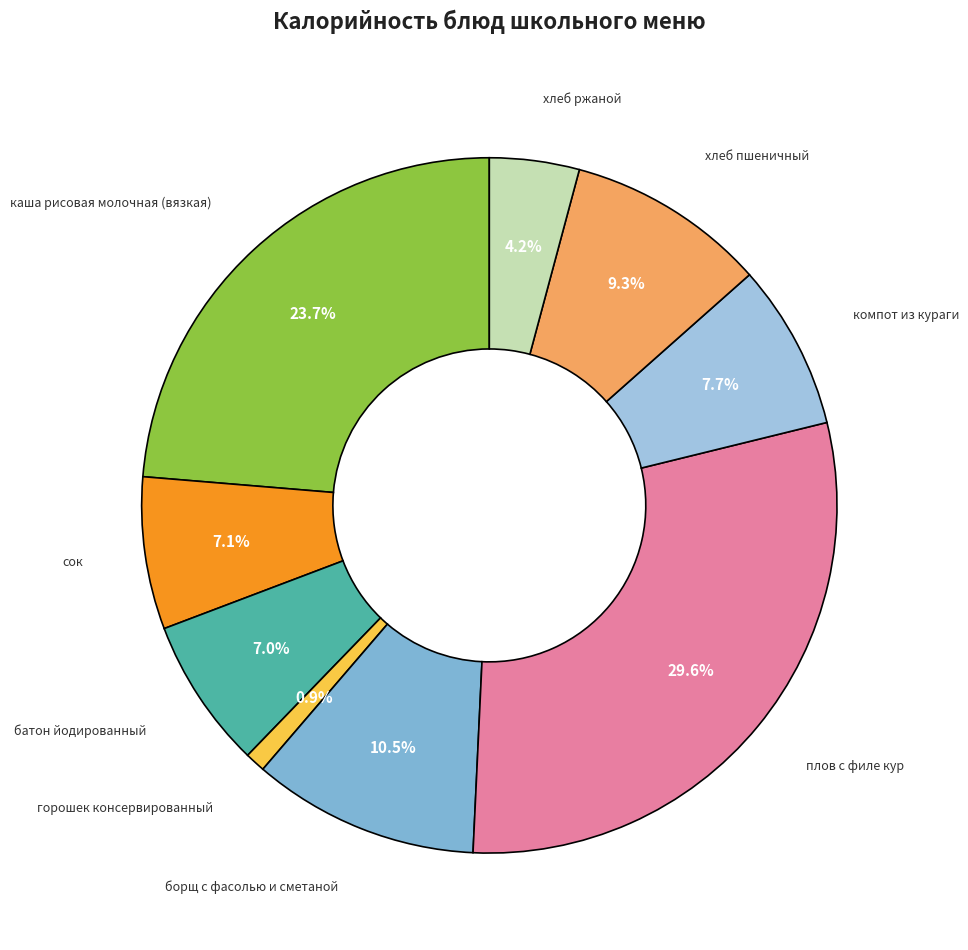

Which has a higher value, хлеб пшеничный or компот из кураги?

хлеб пшеничный